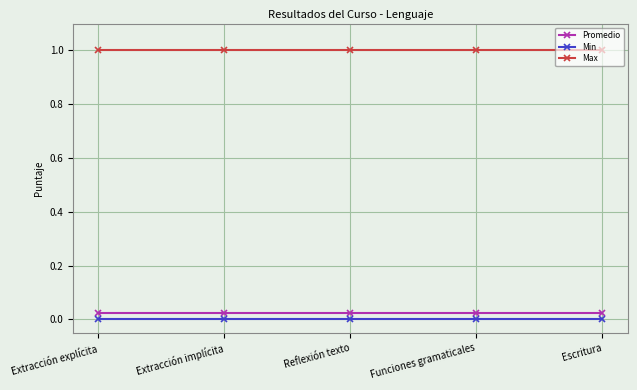

What are all the series names shown in the legend?

Promedio, Min, Max